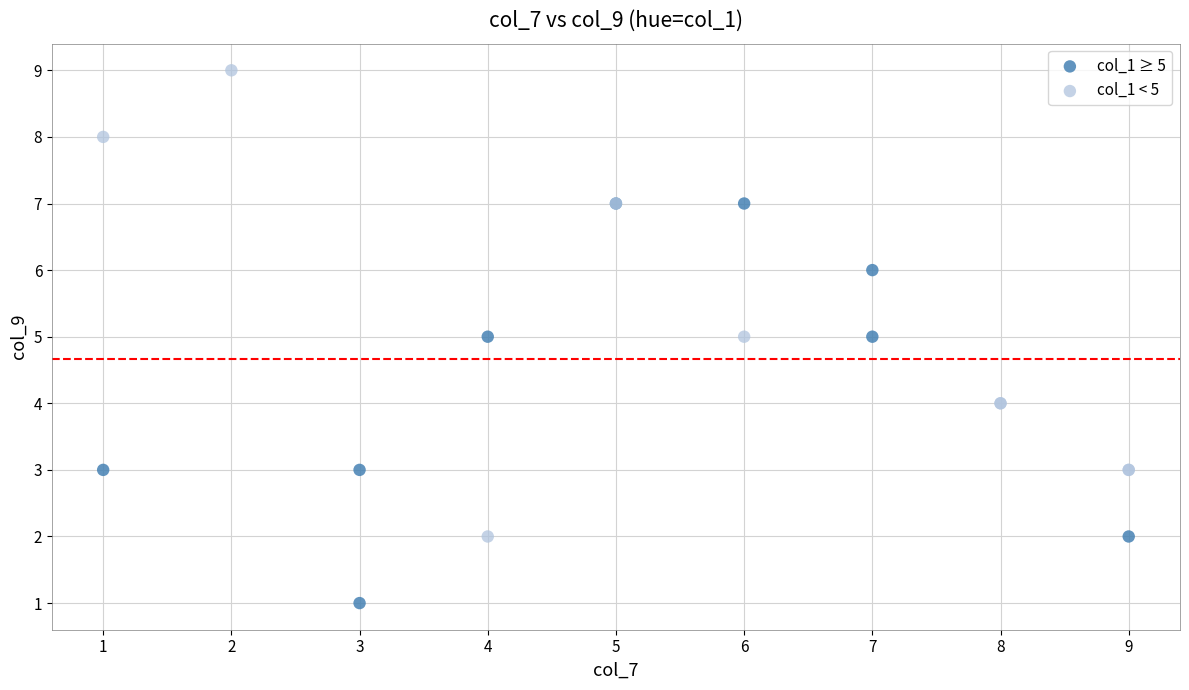

Which series contains the highest Y value?

col_1 < 5